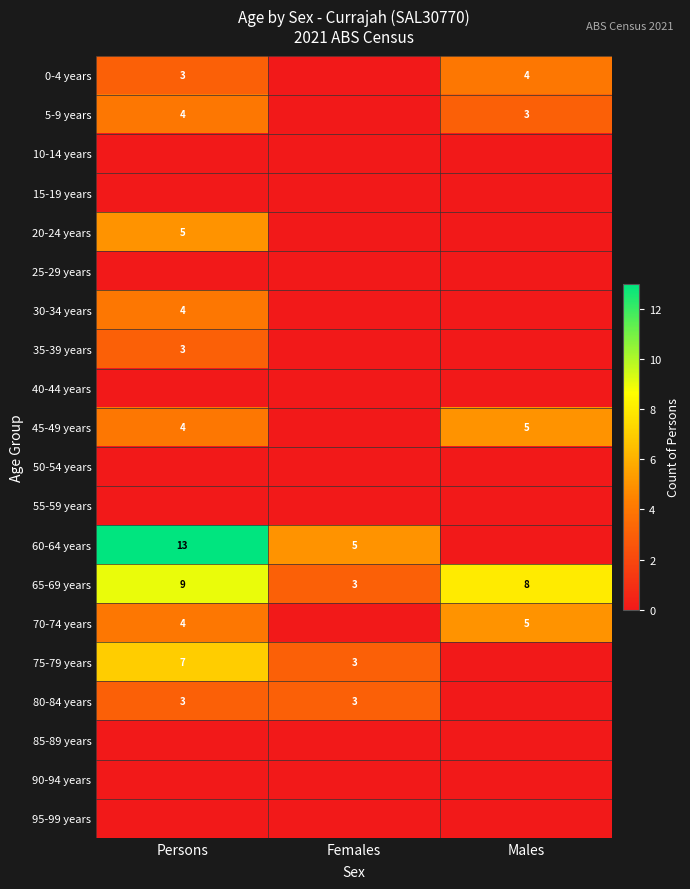

What value does the 65-69 years series have at Females?

3